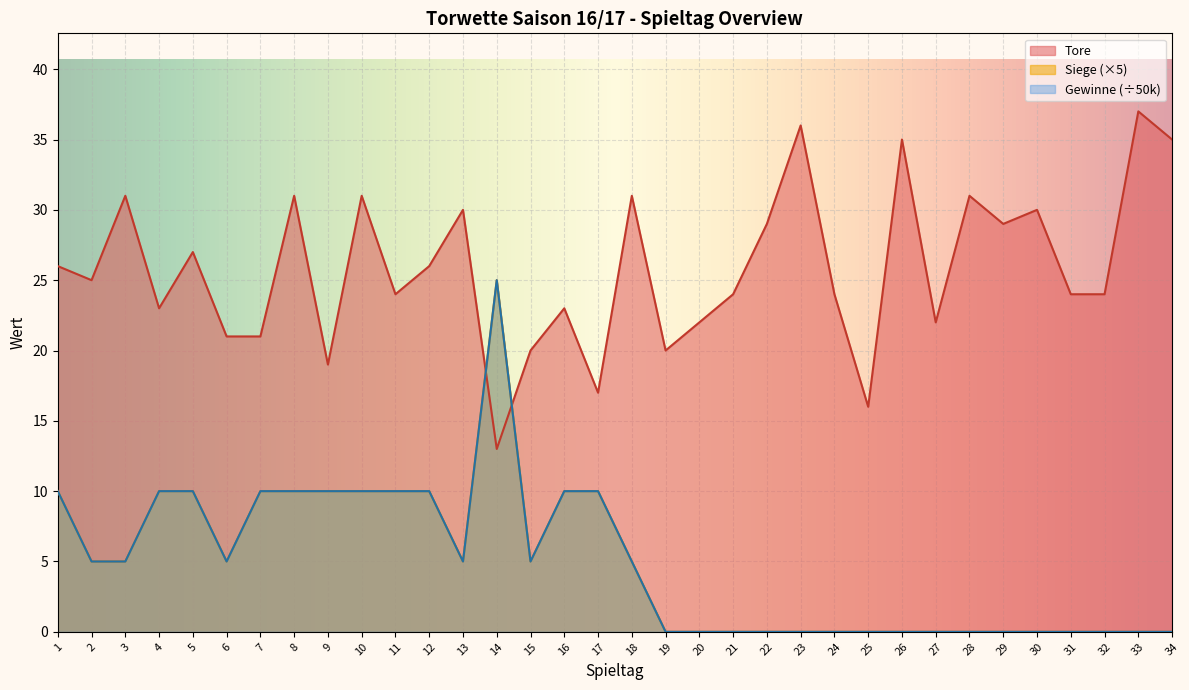

True or false: Siege has a value of 8 at 25.

False